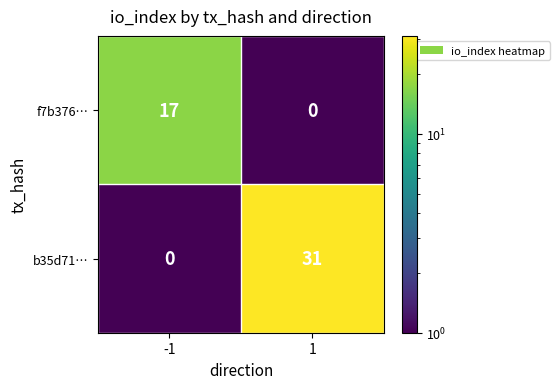

Is it true that f7b376… equals 29 at -1?

False